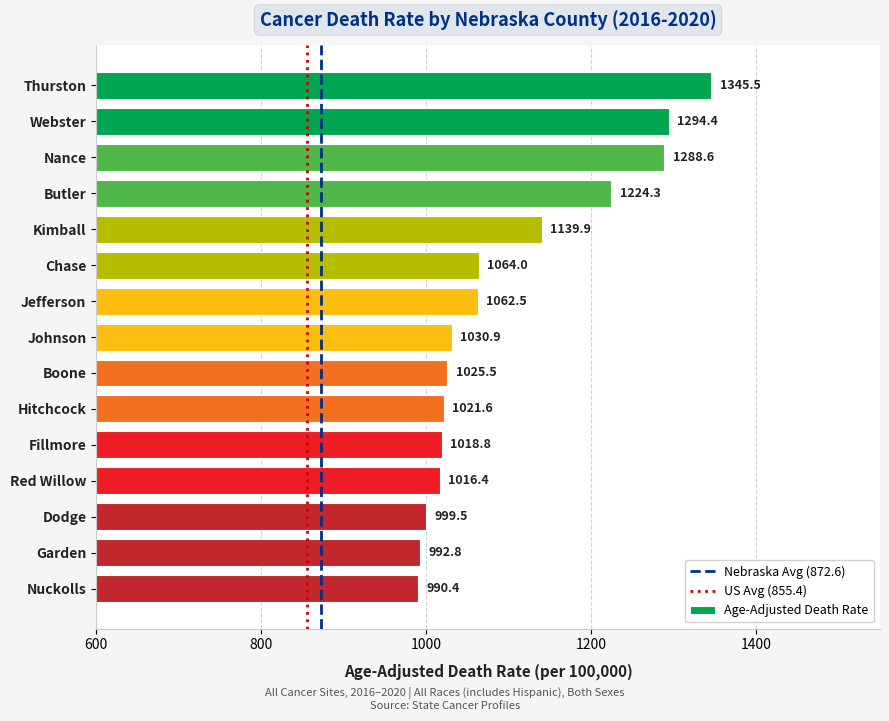

List the labels in order of value, smallest first.

Nuckolls, Garden, Dodge, Red Willow, Fillmore, Hitchcock, Boone, Johnson, Jefferson, Chase, Kimball, Butler, Nance, Webster, Thurston